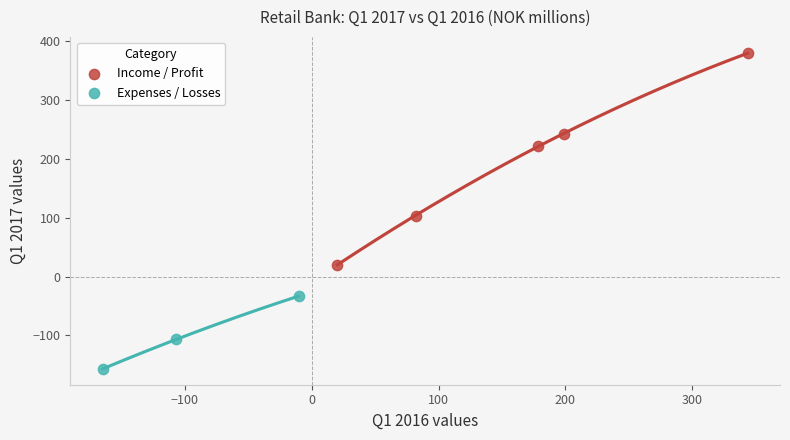

What are all the series names shown in the legend?

Income / Profit, Expenses / Losses